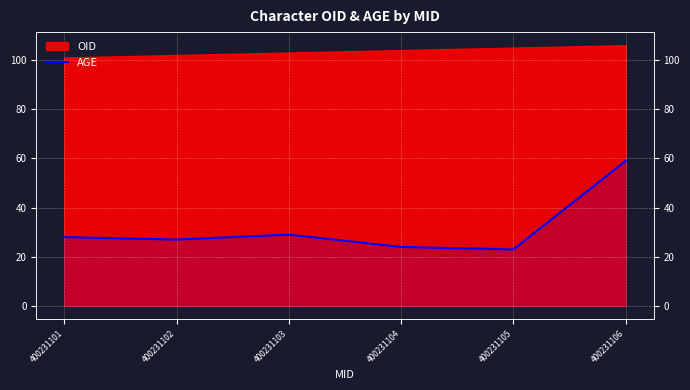

How many points are higher than both their immediate neighbors (excluding endpoints)?

1